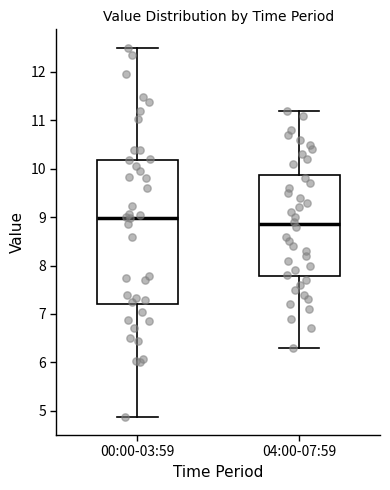

Reading left to right, transcribe this box plot: for each box, give where its median line is, the range the box spans, and where its two whiskers end, as read against the y-axis. The values are not printed on the chart, so give them approximately, as read against the axis.

00:00-03:59: median 9.0, box 7.2 to 10.2, whiskers 4.9 to 12.5
04:00-07:59: median 8.9, box 7.8 to 9.9, whiskers 6.3 to 11.2